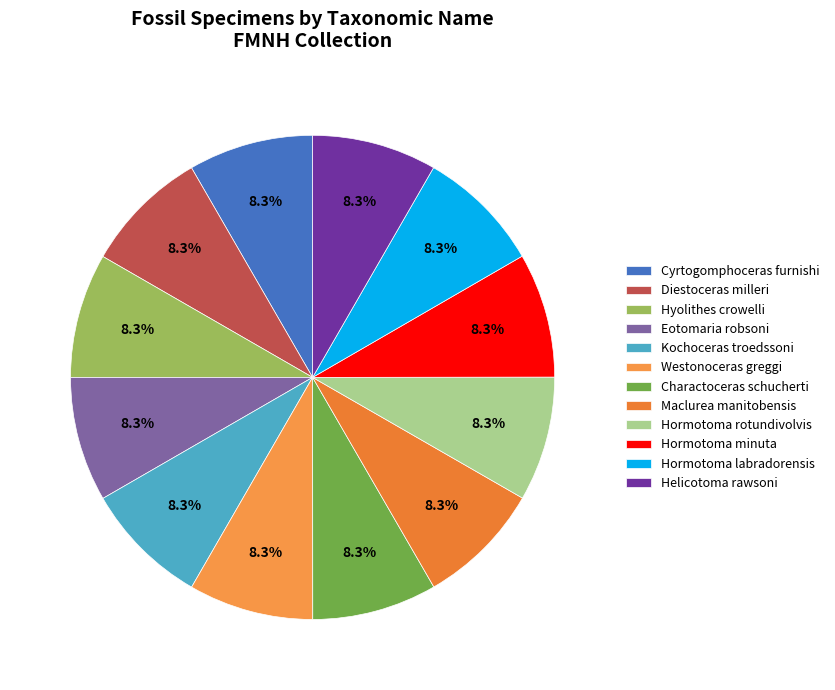

What is the largest slice in the pie chart?

Maclurea manitobensis